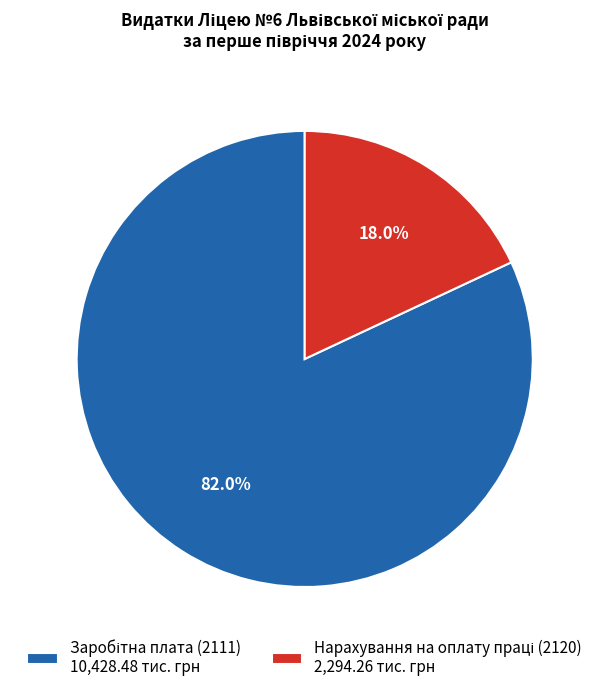

Does any single category account for the majority?

Yes